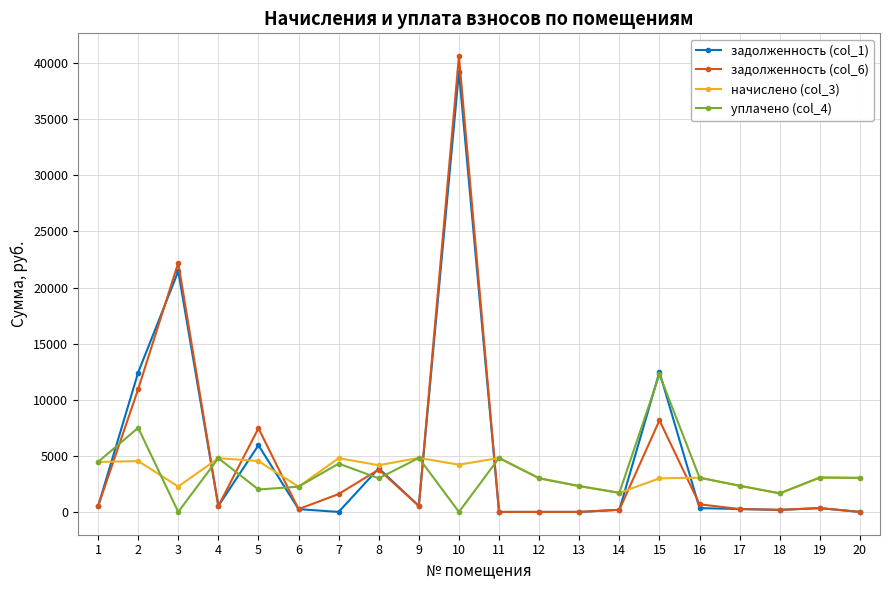

Is the value of задолженность (col_1) at 14 greater than the value of начислено (col_3) at 12?

No